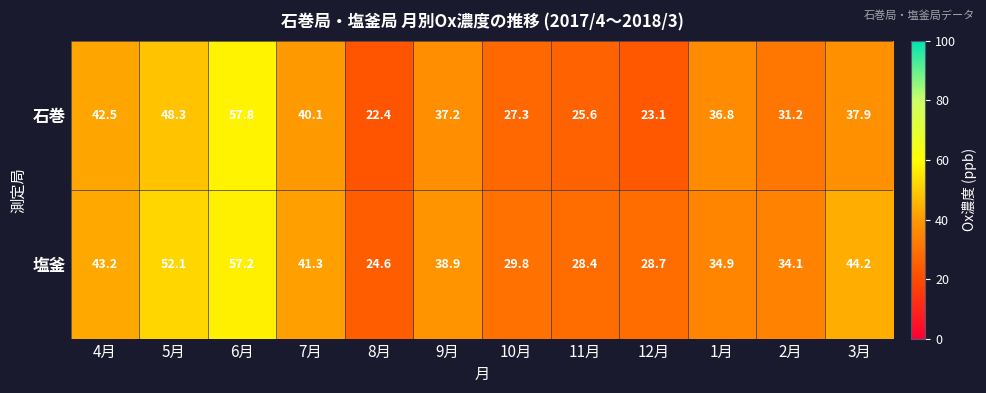

What is the spread (max minus min) of values at 5月?

3.8